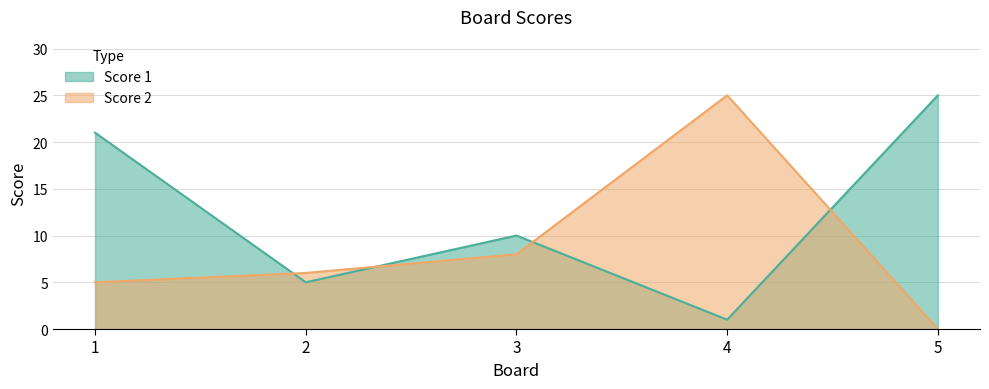

True or false: Score 2 and Score 1 cross at least once.

True